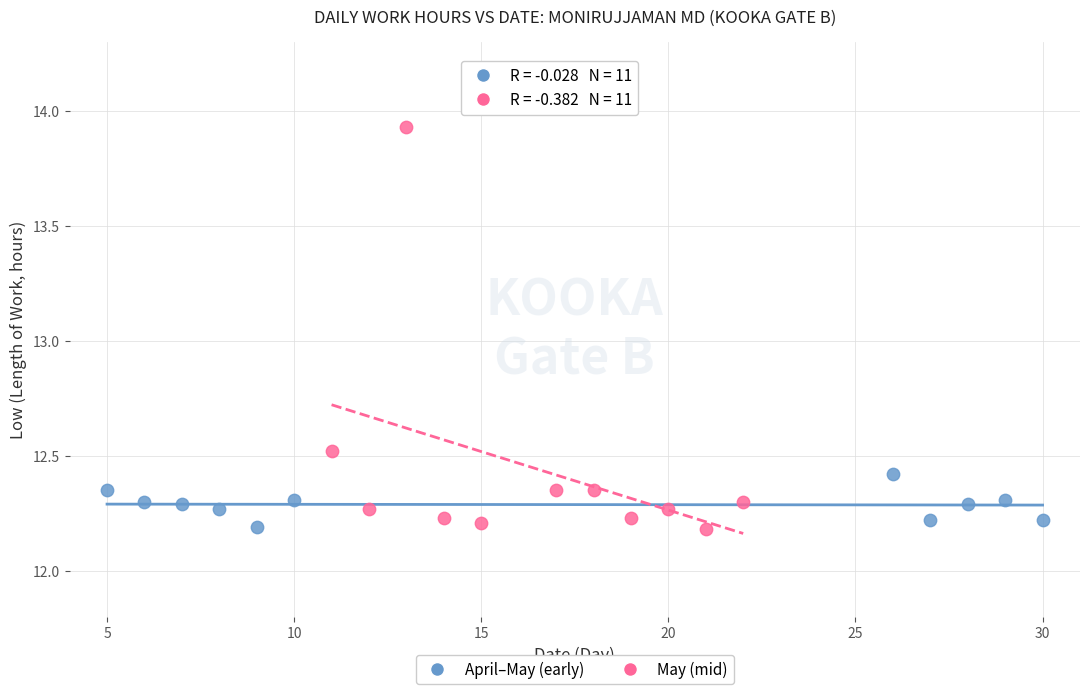

Which series reaches the maximum Y coordinate?

May (mid)